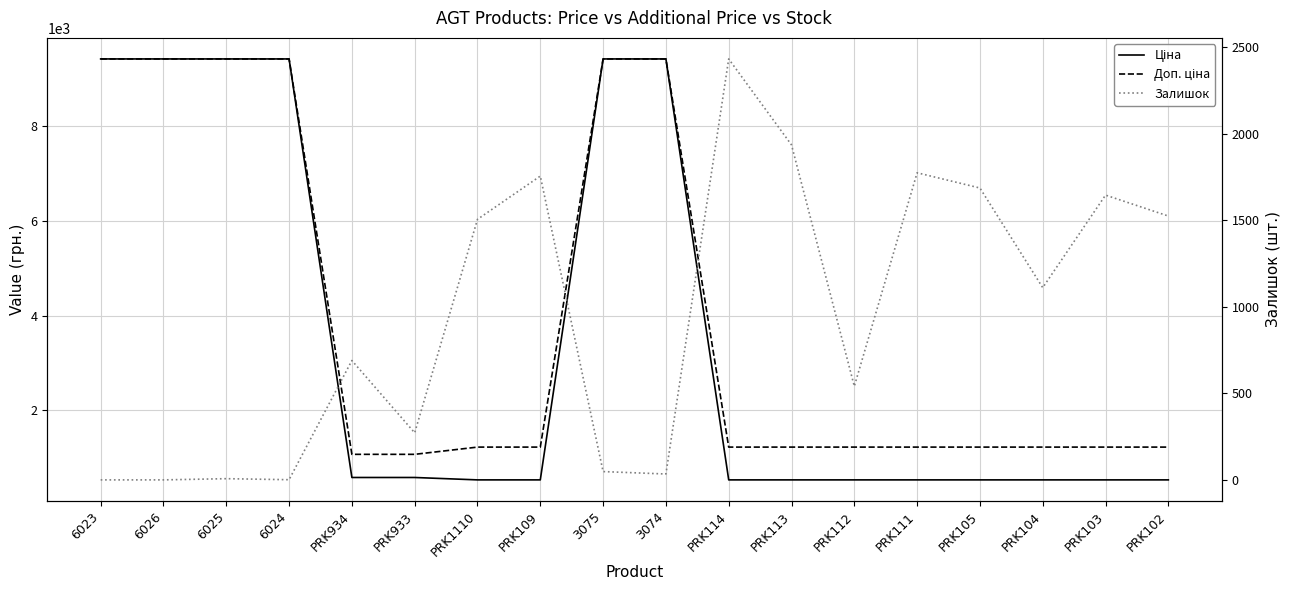

List the series in order of their peak value, lowest first.

Залишок, Ціна, Доп. ціна